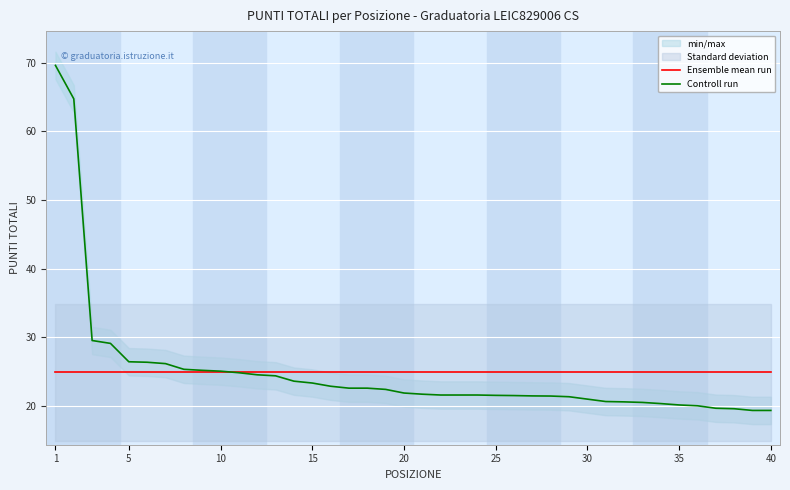

Rank the series at 25 from lowest to highest value.

Controll run, Ensemble mean run